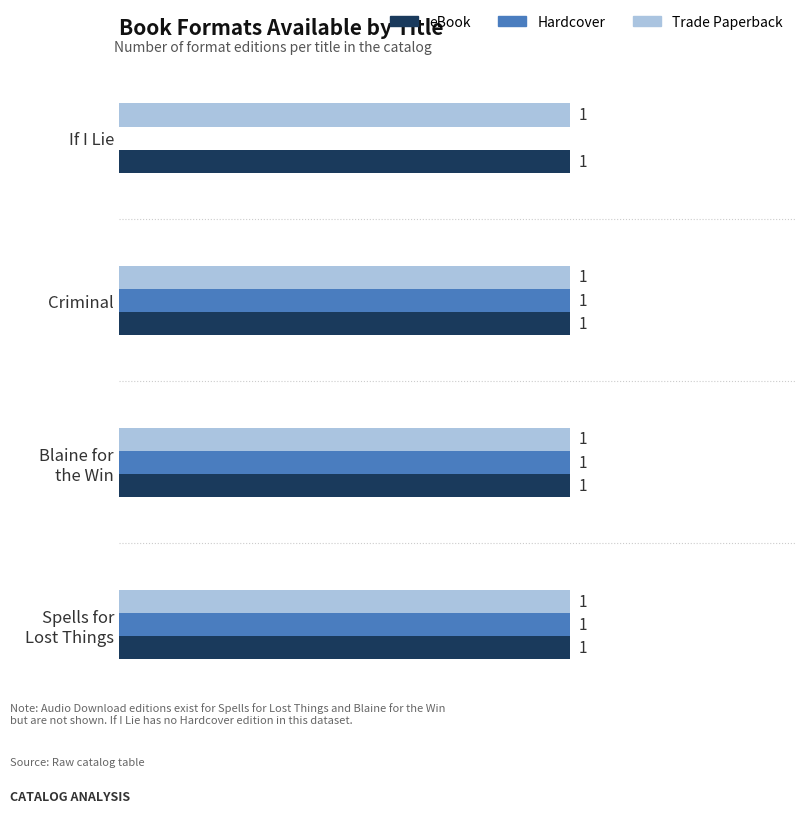

Is the value of eBook at Criminal greater than the value of Hardcover at If I Lie?

Yes